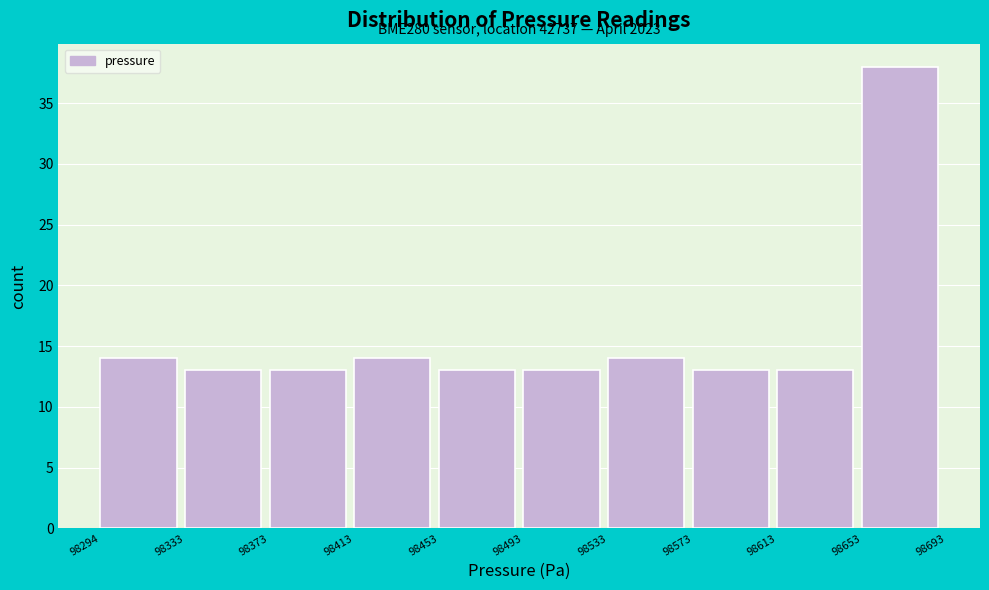

Over which range of the x-axis is the bar tallest?

98653 to 98693